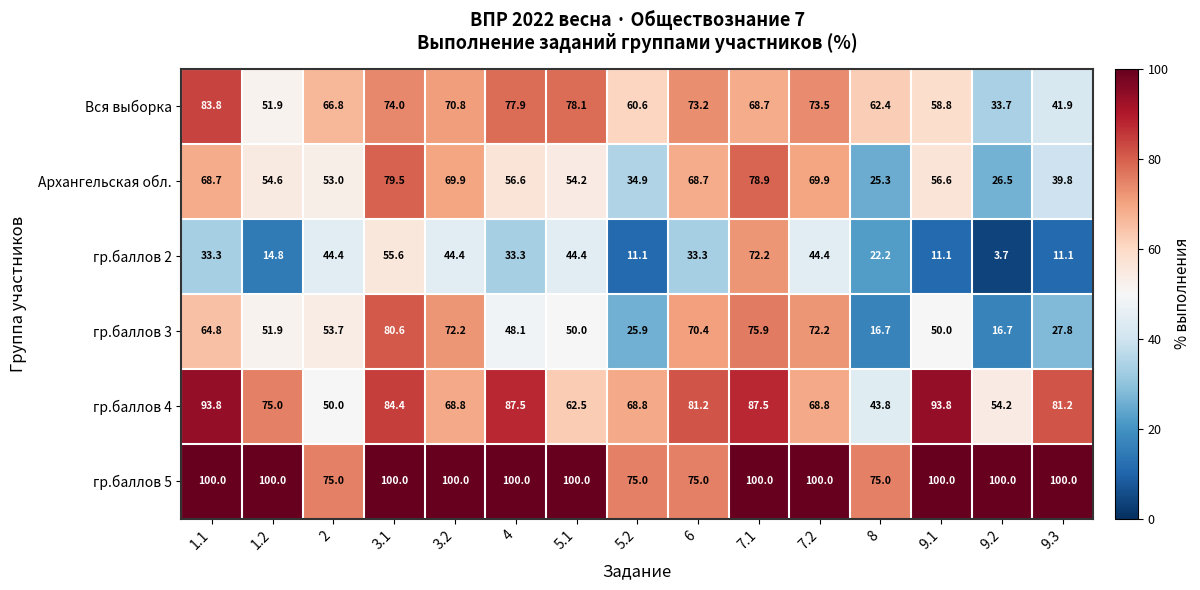

What is the smallest value displayed?

3.7